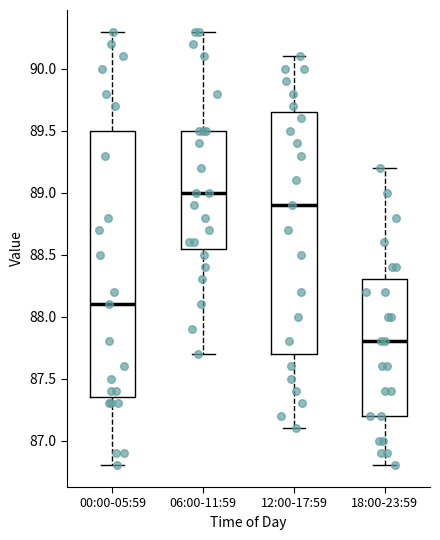

Reading left to right, transcribe this box plot: for each box, give where its median line is, the range the box spans, and where its two whiskers end, as read against the y-axis. The values are not printed on the chart, so give them approximately, as read against the axis.

00:00-05:59: median 88.10, box 87.35 to 89.50, whiskers 86.80 to 90.30
06:00-11:59: median 89.00, box 88.55 to 89.50, whiskers 87.70 to 90.30
12:00-17:59: median 88.90, box 87.70 to 89.65, whiskers 87.10 to 90.10
18:00-23:59: median 87.80, box 87.20 to 88.30, whiskers 86.80 to 89.20